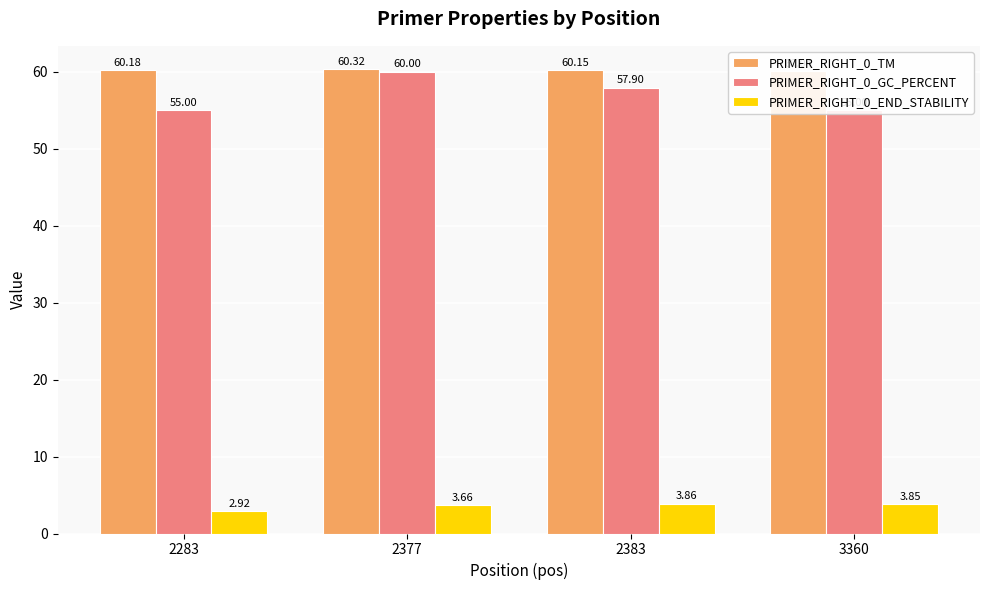

Rank the series at 2283 from highest to lowest value.

PRIMER_RIGHT_0_TM, PRIMER_RIGHT_0_GC_PERCENT, PRIMER_RIGHT_0_END_STABILITY